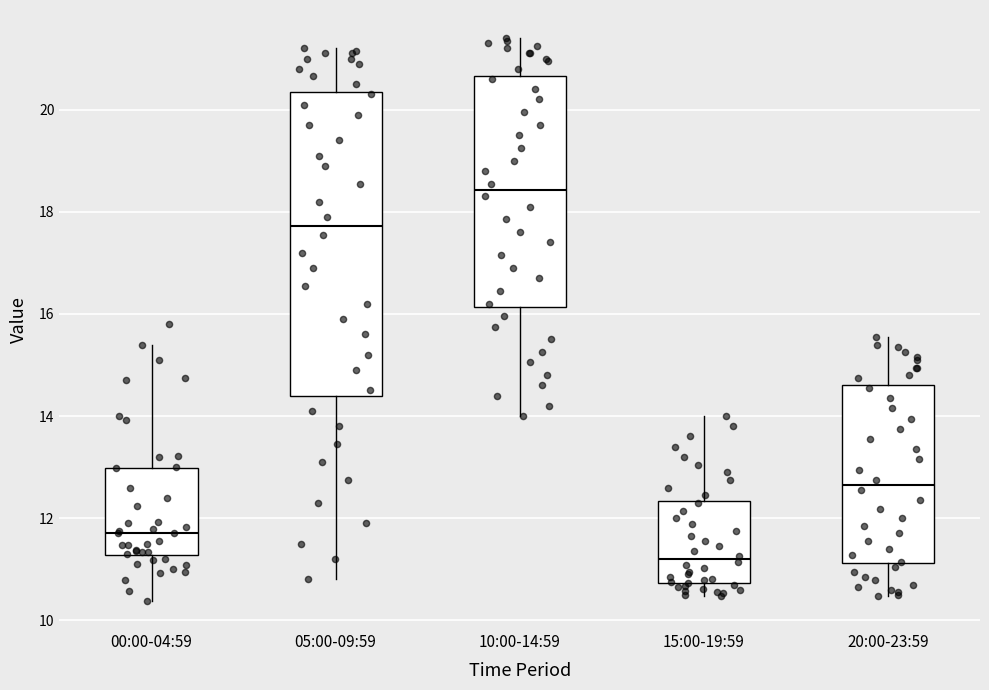

Reading left to right, transcribe this box plot: for each box, give where its median line is, the range the box spans, and where its two whiskers end, as read against the y-axis. The values are not printed on the chart, so give them approximately, as read against the axis.

00:00-04:59: median 11.8, box 11.2 to 13.0, whiskers 10.4 to 15.4
05:00-09:59: median 17.8, box 14.4 to 20.4, whiskers 10.8 to 21.2
10:00-14:59: median 18.4, box 16.2 to 20.6, whiskers 14.0 to 21.4
15:00-19:59: median 11.2, box 10.8 to 12.4, whiskers 10.4 to 14.0
20:00-23:59: median 12.6, box 11.2 to 14.6, whiskers 10.4 to 15.6